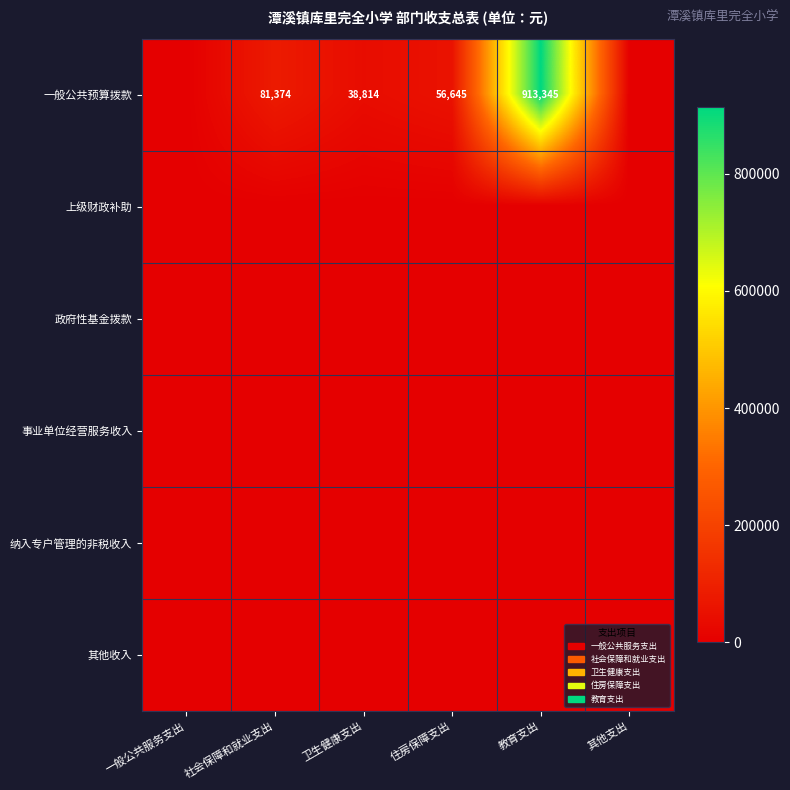

Is it true that 一般公共预算拨款 equals 56645 at 住房保障支出?

True